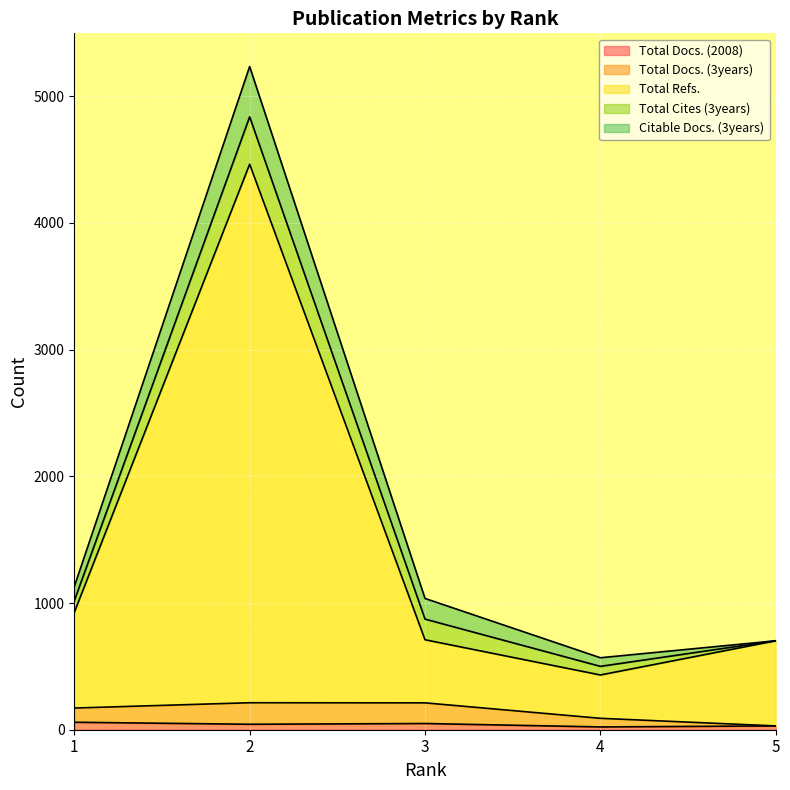

What is the minimum value for Total Docs. (2008)?

22